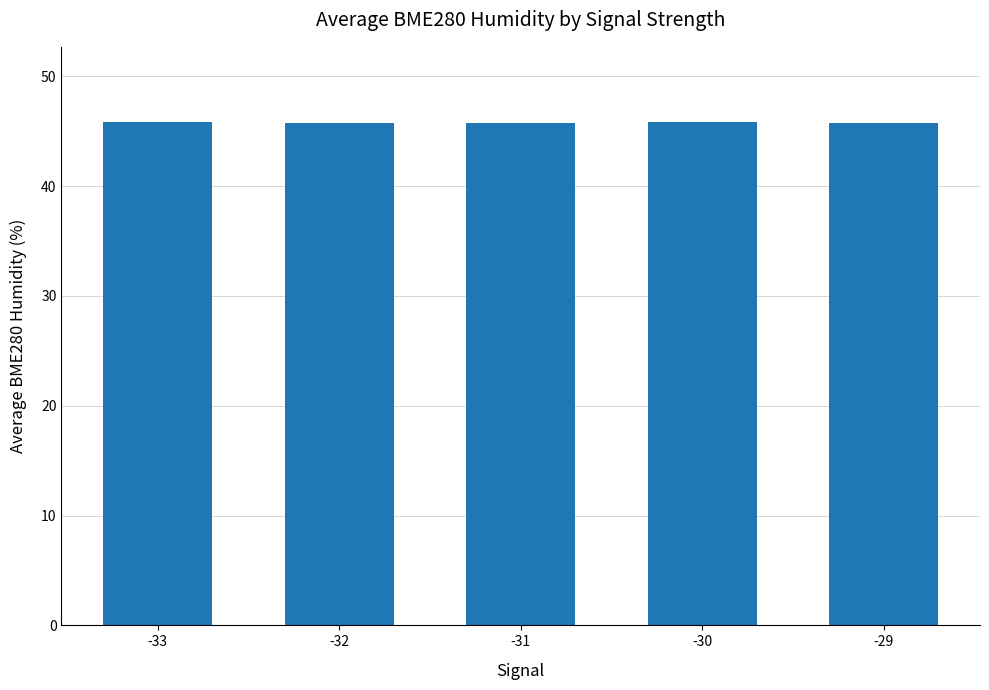

What is the minimum value shown in the chart?

45.7